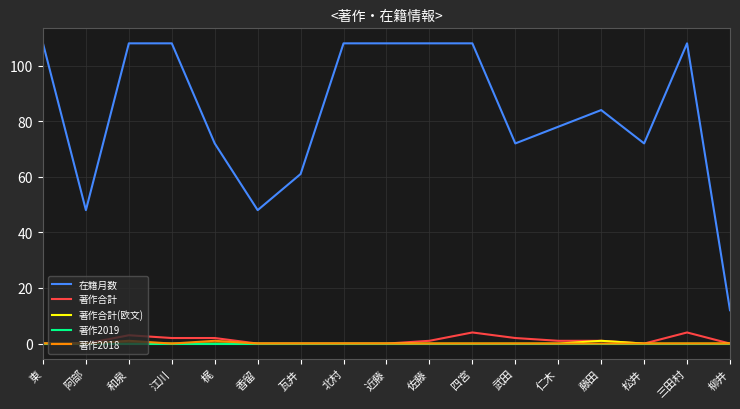

True or false: 著作合計(欧文) has a value of 0 at 和泉.

True